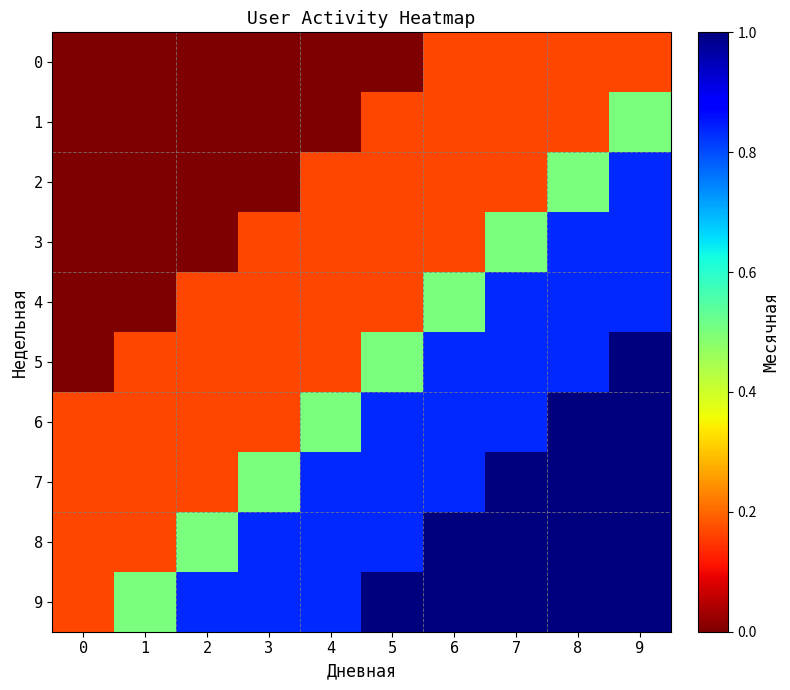

Which series changed the most between 1 and 7?

4